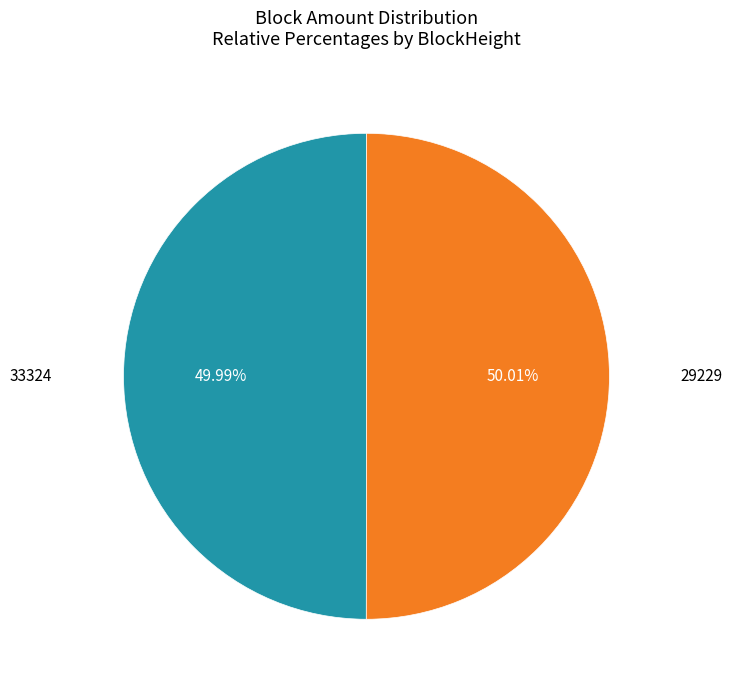

Is there a majority slice in this chart?

Yes